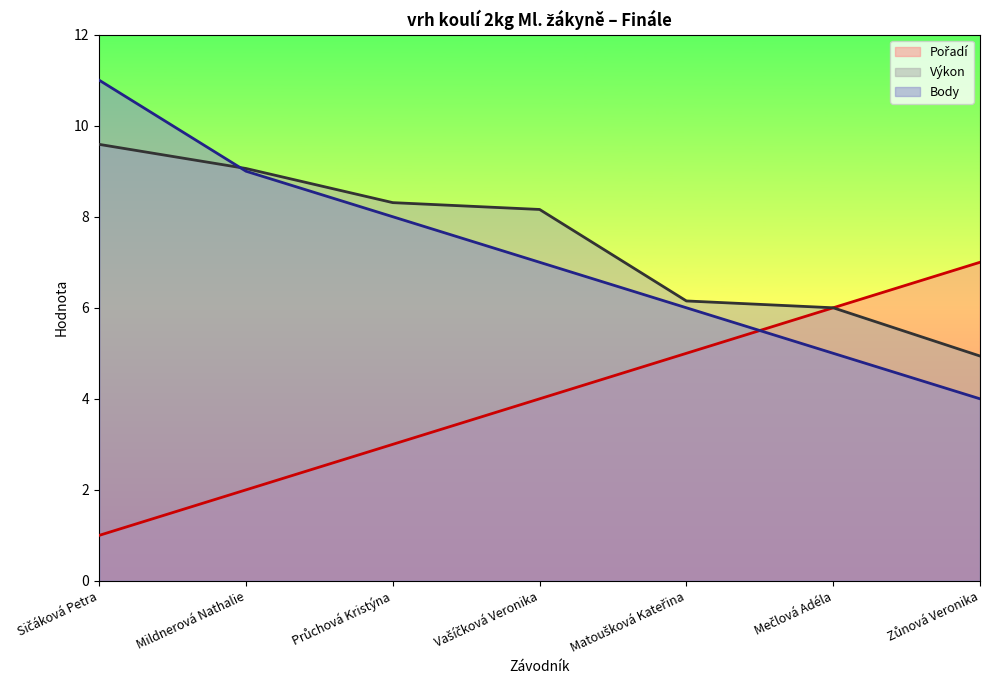

Reading left to right, transcribe all the data shown in this chart.

Pořadí: 1.0	2.0	3.0	4.0	5.0	6.0	7.0
Výkon: 9.6	9.1	8.3	8.2	6.2	6.0	4.9
Body: 11.0	9.0	8.0	7.0	6.0	5.0	4.0